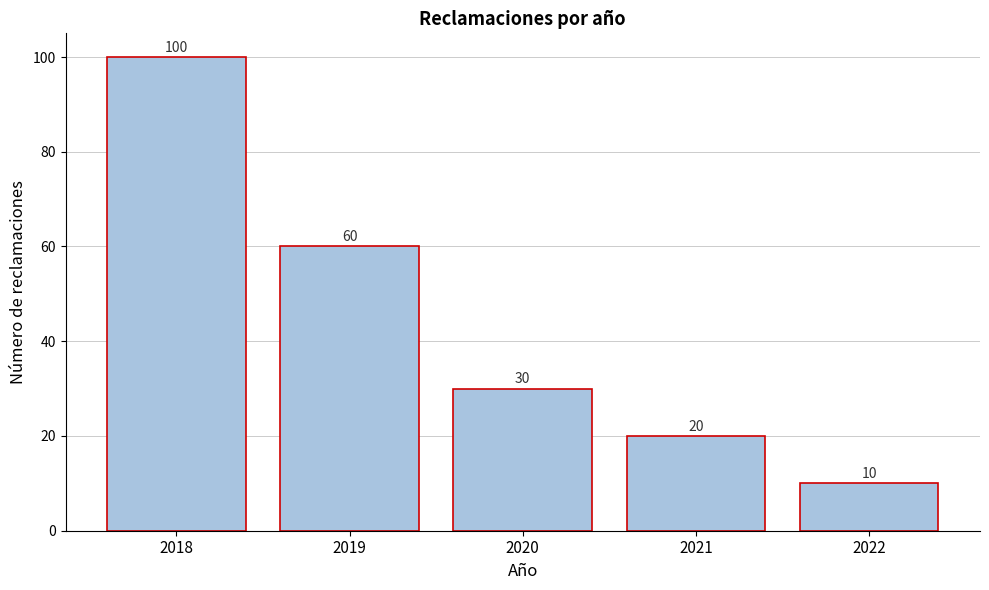

Reading left to right, list all the values displayed in this chart.

100	60	30	20	10